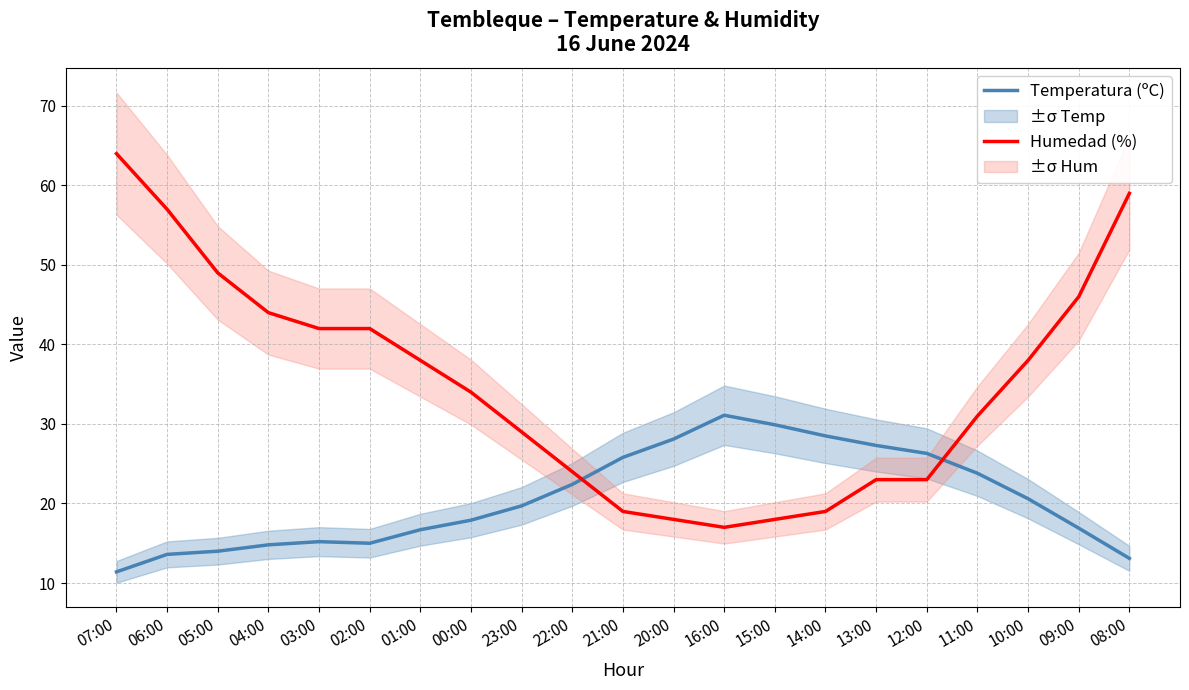

Where is the first local maximum for Temperatura (ºC)?

03:00